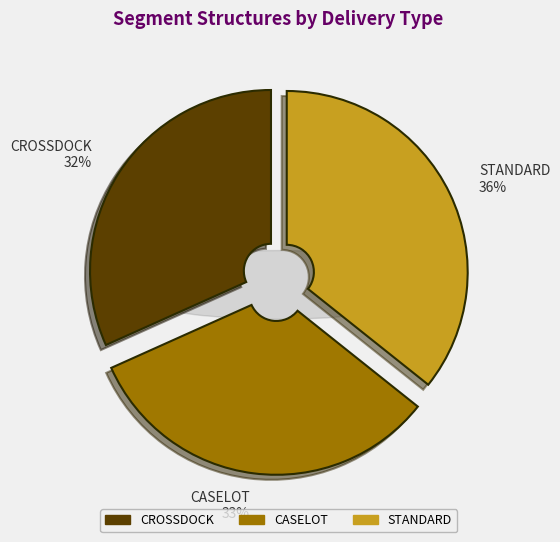

Does CASELOT account for over 50% of the chart?

No